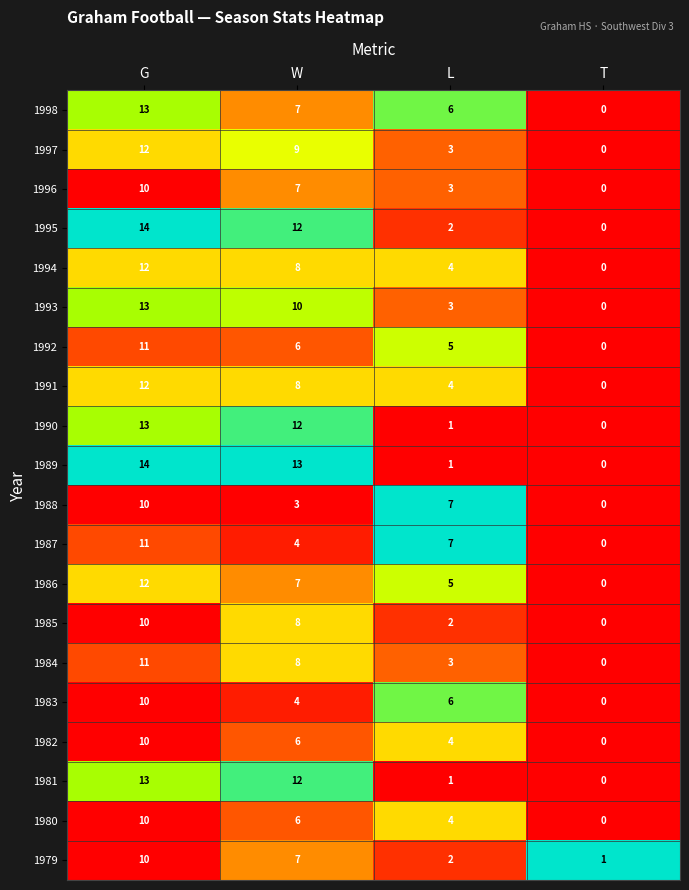

What is the sum of all 1998 values?

26